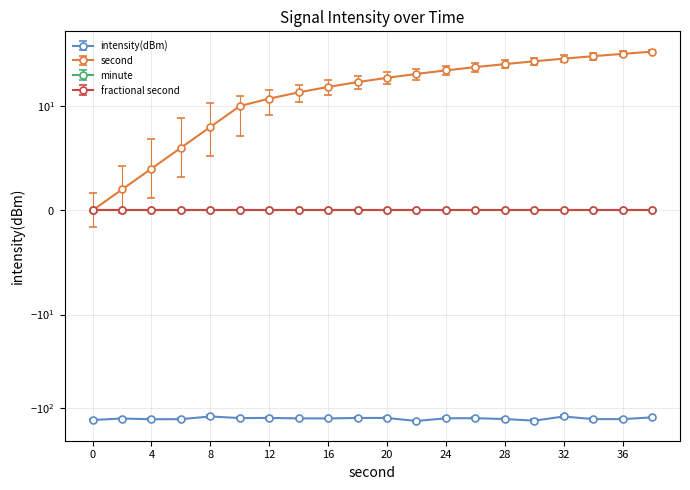

What is the lowest value of the intensity(dBm) series?

-136.3